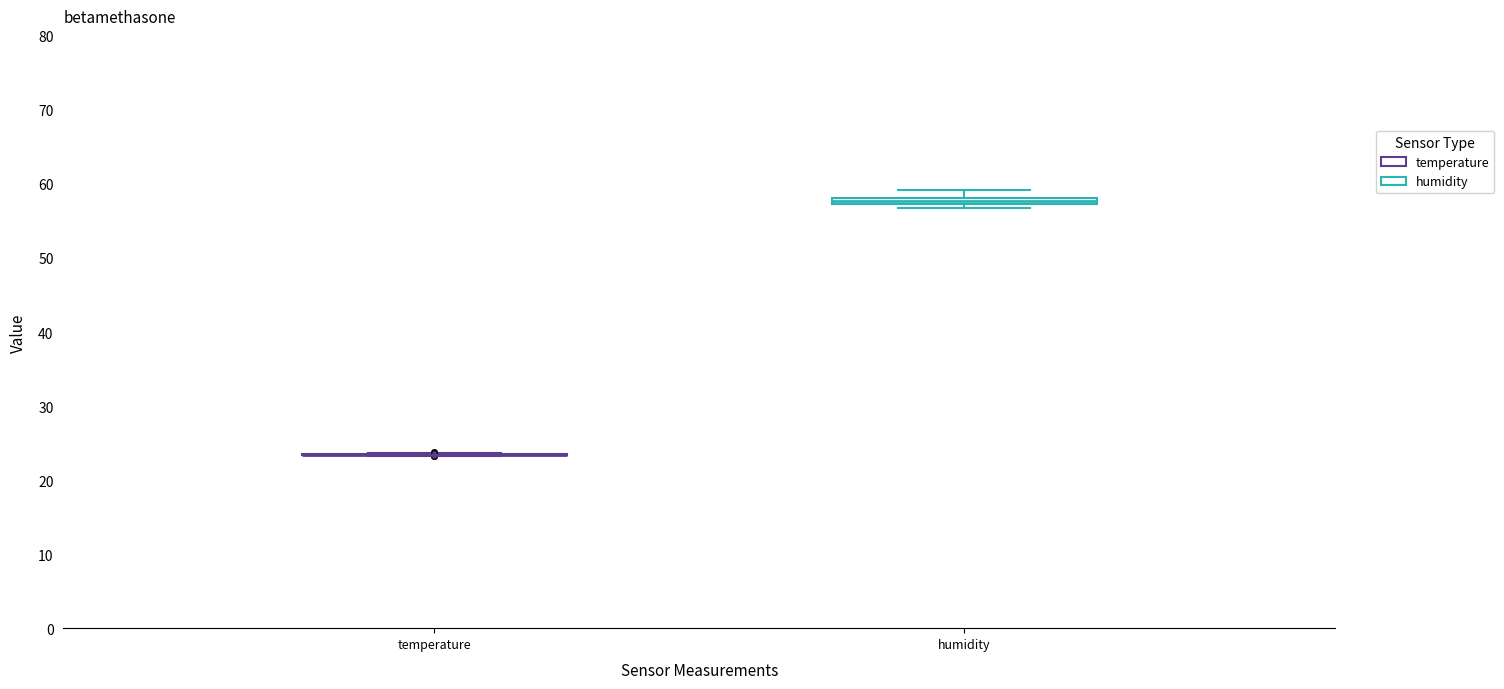

Where is the upper edge of the box for humidity on the y-axis? The values are not printed on the chart, so give them approximately, as read against the axis.

58